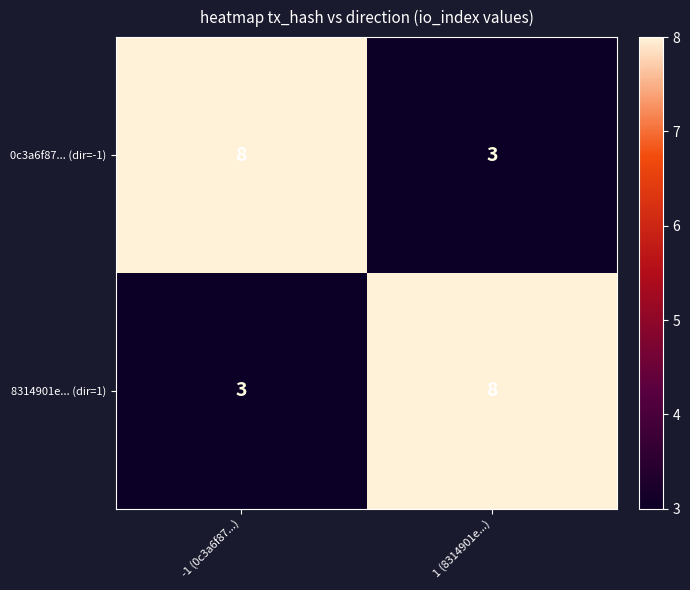

Rank the series at -1 (0c3a6f87...) from highest to lowest value.

0c3a6f87... (dir=-1), 8314901e... (dir=1)